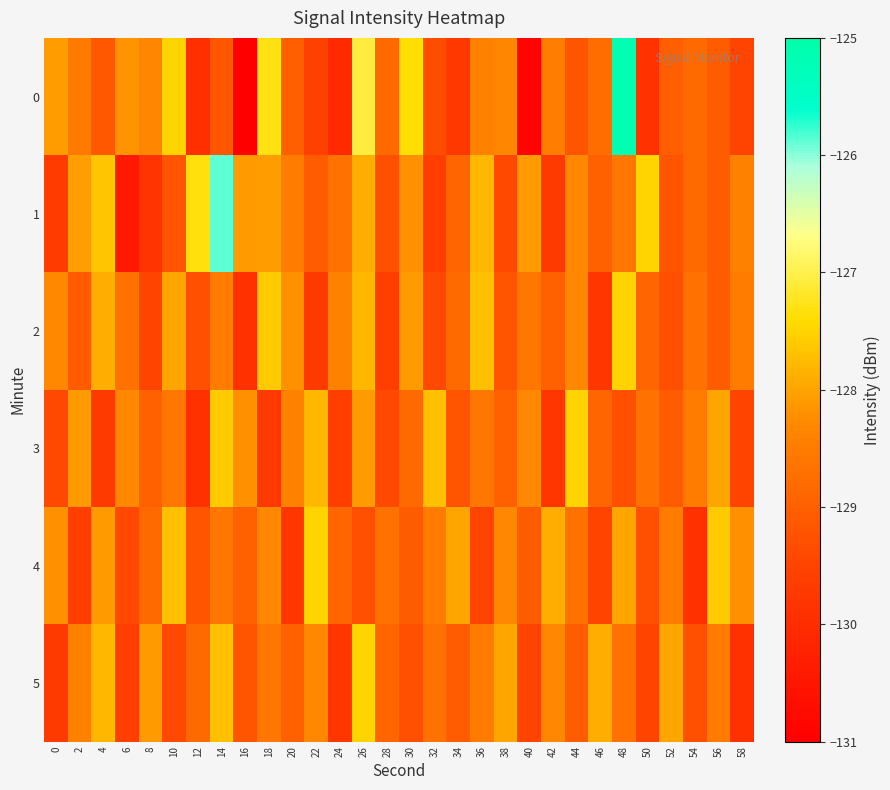

Reading right to left, list all the values displayed in this chart.

0: 58=-129.5	56=-129.1	54=-128.8	52=-129.0	50=-129.9	48=-125.1	46=-128.8	44=-129.2	42=-128.5	40=-130.9	38=-128.3	36=-128.4	34=-129.7	32=-129.3	30=-127.4	28=-128.8	26=-127.1	24=-130.0	22=-129.6	20=-129.0	18=-127.3	16=-131.0	14=-129.2	12=-129.9	10=-127.5	8=-128.3	6=-128.2	4=-129.1	2=-128.5	0=-128.1
1: 58=-128.4	56=-129.1	54=-128.8	52=-129.2	50=-127.5	48=-128.6	46=-129.0	44=-128.3	42=-129.7	40=-128.1	38=-129.4	36=-127.8	34=-128.9	32=-129.6	30=-128.2	28=-129.3	26=-127.9	24=-128.7	22=-129.1	20=-128.5	18=-128.1	16=-128.1	14=-125.9	12=-127.3	10=-129.2	8=-129.8	6=-130.4	4=-127.6	2=-128.1	0=-129.7
2: 58=-128.5	56=-129.1	54=-128.7	52=-129.3	50=-128.9	48=-127.5	46=-129.8	44=-128.3	42=-129.0	40=-128.6	38=-129.2	36=-127.7	34=-128.8	32=-129.4	30=-128.1	28=-129.6	26=-127.8	24=-128.4	22=-129.7	20=-128.2	18=-127.6	16=-129.9	14=-128.5	12=-129.3	10=-128.0	8=-129.5	6=-128.7	4=-127.9	2=-129.1	0=-128.3
3: 58=-129.5	56=-128.0	54=-128.5	52=-129.1	50=-128.7	48=-129.3	46=-128.9	44=-127.5	42=-129.8	40=-128.3	38=-129.0	36=-128.6	34=-129.2	32=-127.7	30=-128.8	28=-129.4	26=-128.1	24=-129.6	22=-127.8	20=-128.4	18=-129.7	16=-128.2	14=-127.6	12=-129.9	10=-128.6	8=-129.0	6=-128.3	4=-129.7	2=-128.1	0=-129.4
4: 58=-128.2	56=-127.6	54=-129.9	52=-128.5	50=-129.3	48=-128.0	46=-129.5	44=-128.7	42=-127.9	40=-129.1	38=-128.3	36=-129.5	34=-128.0	32=-128.5	30=-129.1	28=-128.7	26=-129.3	24=-128.9	22=-127.5	20=-129.8	18=-128.3	16=-129.0	14=-128.6	12=-129.2	10=-127.7	8=-128.8	6=-129.4	4=-128.1	2=-129.6	0=-128.2
5: 58=-129.9	56=-128.5	54=-129.3	52=-128.0	50=-129.5	48=-128.7	46=-127.9	44=-129.1	42=-128.3	40=-129.5	38=-128.0	36=-128.5	34=-129.1	32=-128.7	30=-129.3	28=-128.9	26=-127.5	24=-129.8	22=-128.3	20=-129.0	18=-128.6	16=-129.2	14=-127.7	12=-128.8	10=-129.4	8=-128.1	6=-129.6	4=-127.8	2=-128.4	0=-129.7